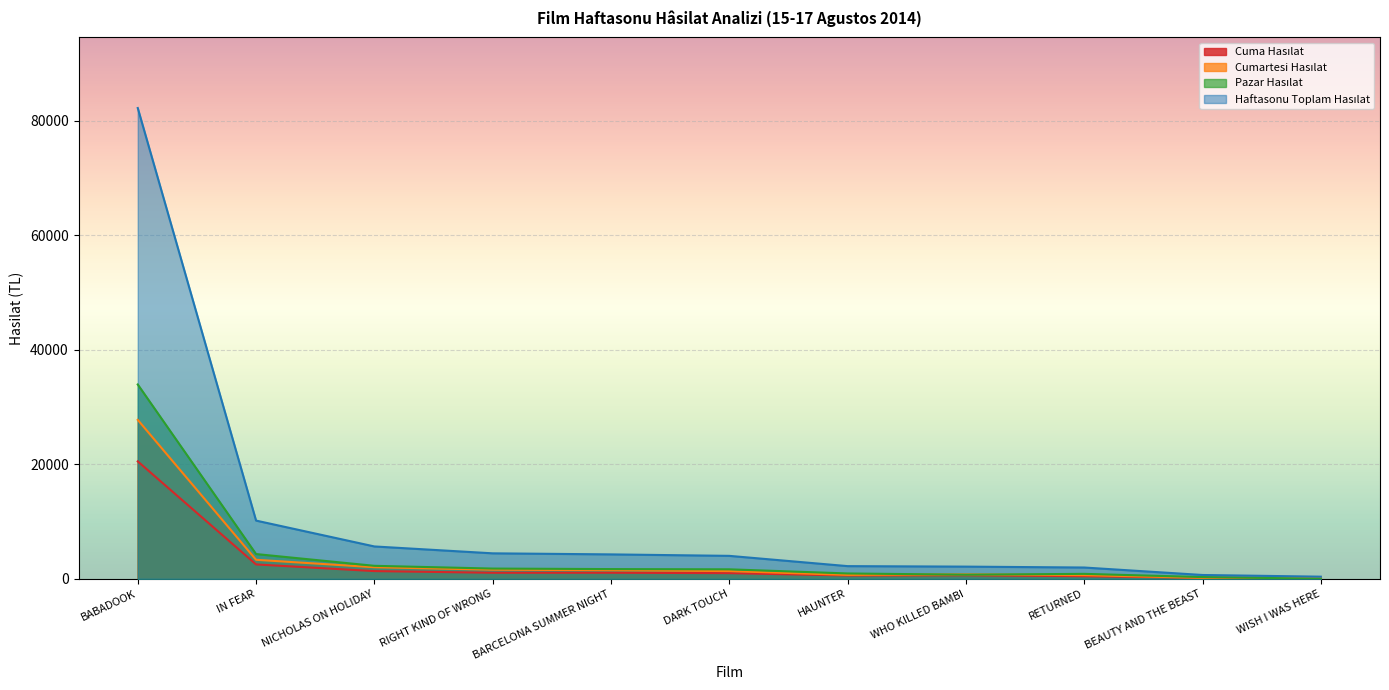

Reading left to right, extract all data points from this chart.

Cuma Hasılat: 20524.0	2517.5	1354.5	1061.5	1067.0	995.9	589.5	624.0	461.0	189.0	80.0
Cumartesi Hasılat: 27779.5	3329.0	2030.5	1601.0	1502.0	1355.9	692.0	786.0	647.5	174.0	276.0
Pazar Hasılat: 33962.0	4333.0	2276.0	1796.0	1704.5	1664.8	941.0	726.0	871.5	311.0	24.0
Haftasonu Toplam Hasılat: 82265.5	10179.5	5661.0	4458.5	4273.5	4016.7	2222.5	2136.0	1980.0	674.0	380.0